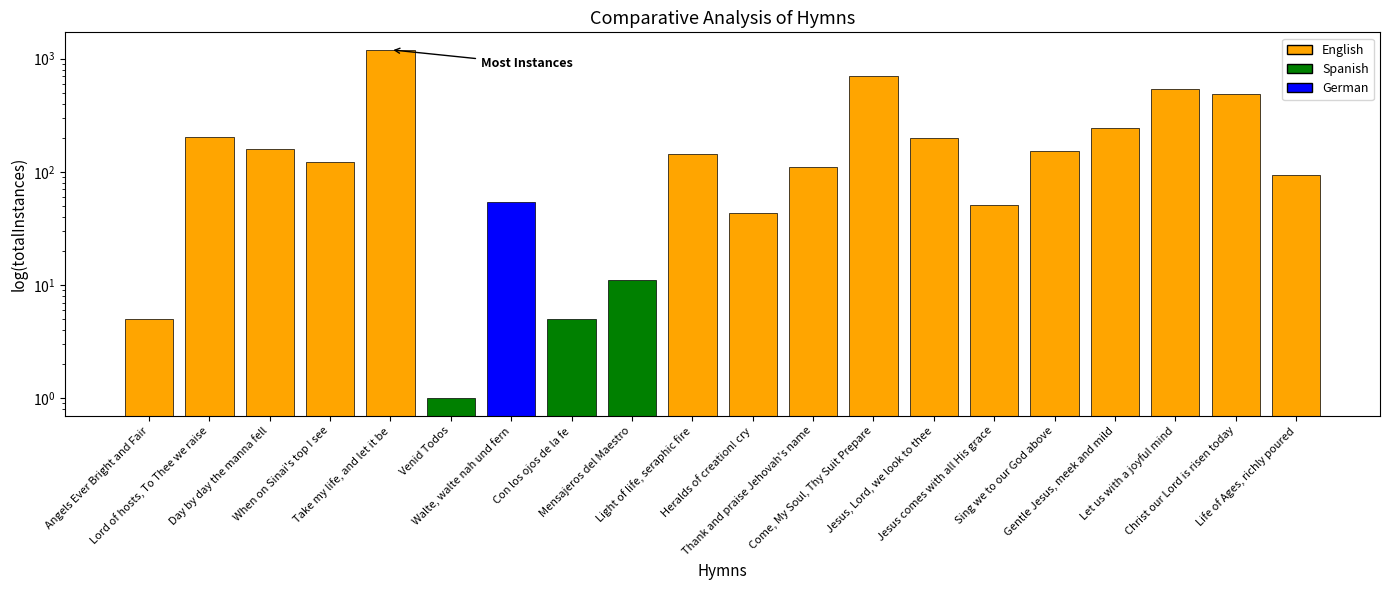

Rank the categories by value from lowest to highest.

Venid Todos, Angels Ever Bright and Fair, Con los ojos de la fe, Mensajeros del Maestro, Heralds of creation! cry, Jesus comes with all His grace, Walte, walte nah und fern, Life of Ages, richly poured, Thank and praise Jehovah's name, When on Sinai's top I see, Light of life, seraphic fire, Sing we to our God above, Day by day the manna fell, Jesus, Lord, we look to thee, Lord of hosts, To Thee we raise, Gentle Jesus, meek and mild, Christ our Lord is risen today, Let us with a joyful mind, Come, My Soul, Thy Suit Prepare, Take my life, and let it be